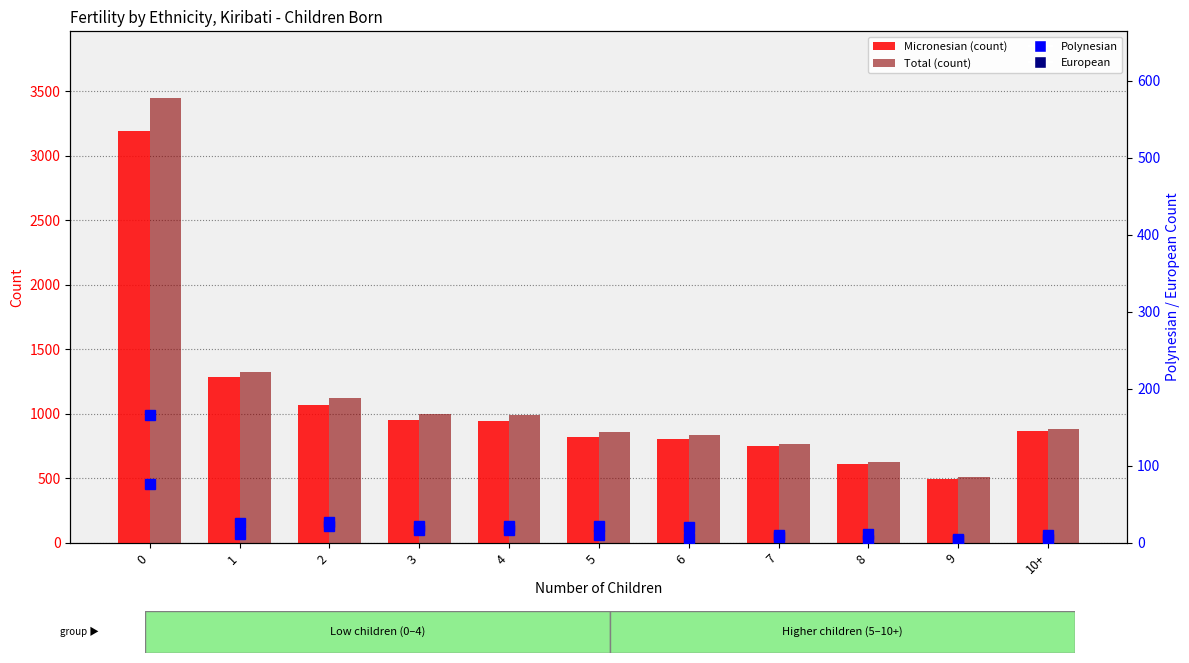

What is the label of the 9th bar from the right?

2